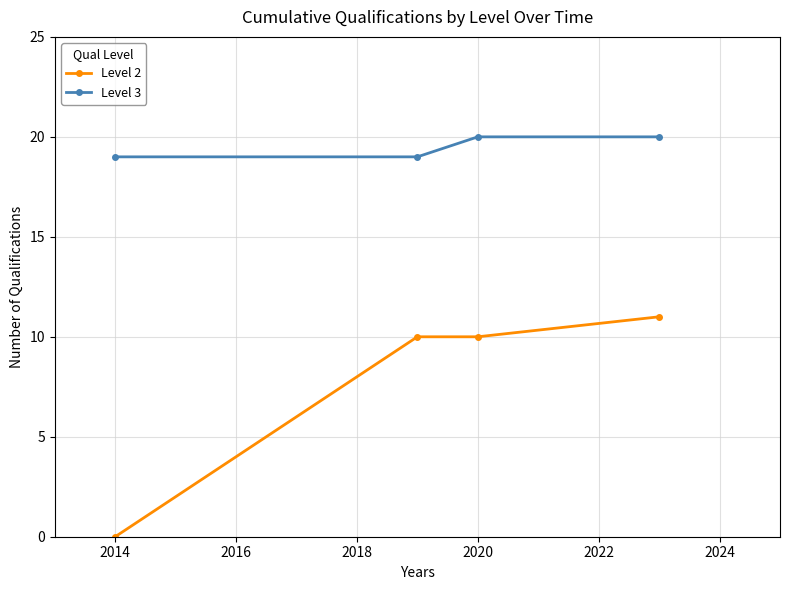

What is the difference between the maximum and minimum values in the Level 3 series?

1